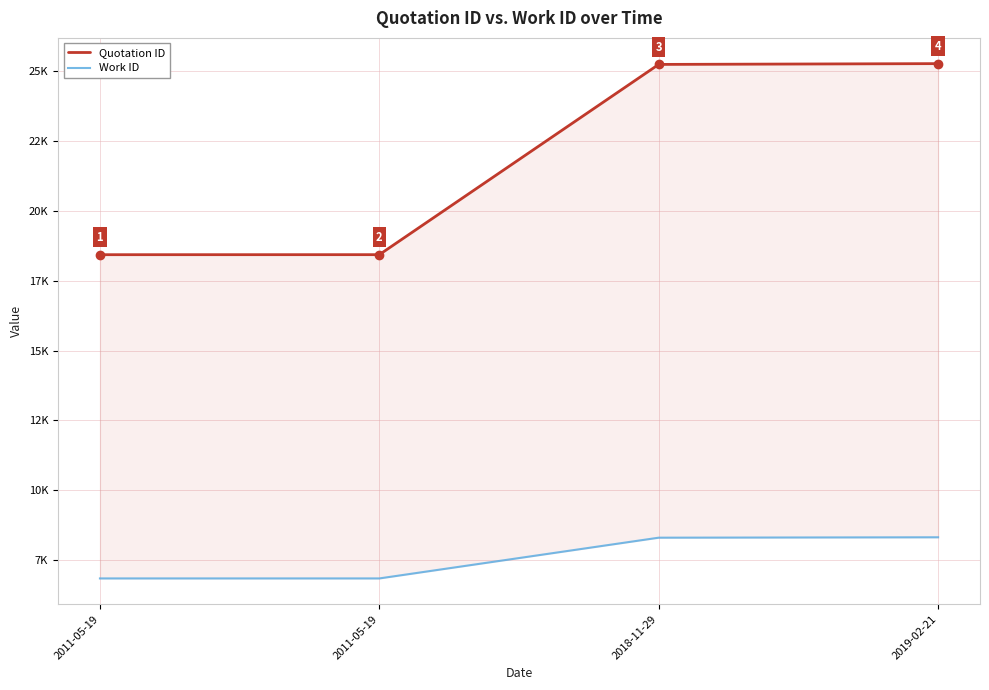

Between 2011-05-19 and 2018-11-29, which series saw the biggest shift?

Quotation ID